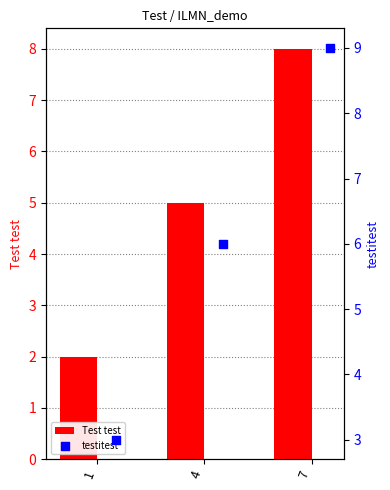

Which series has the largest Y range (max minus min)?

Test test